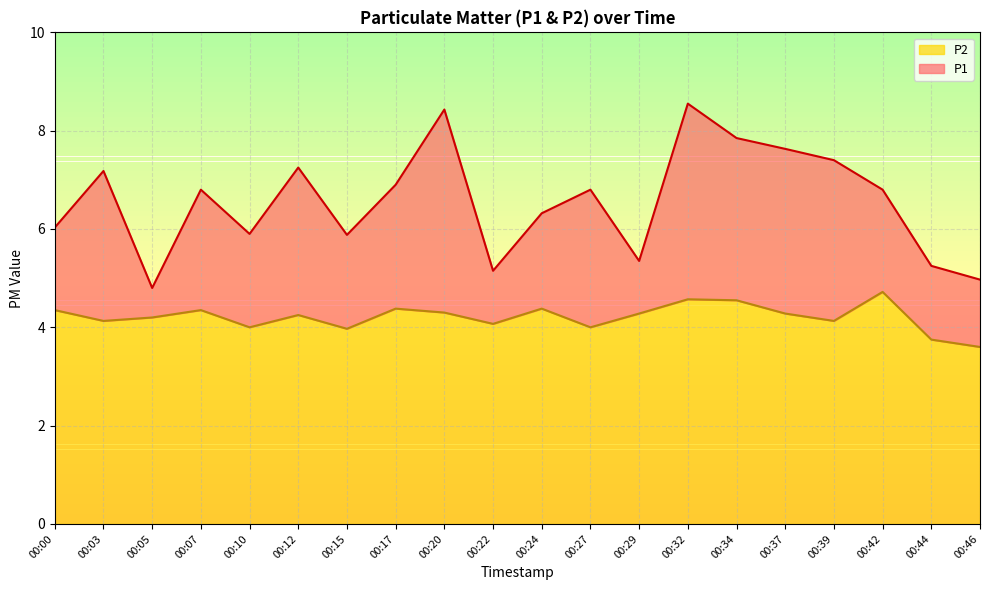

What is the sum of the P1 values at 00:12 and 00:39?

14.7